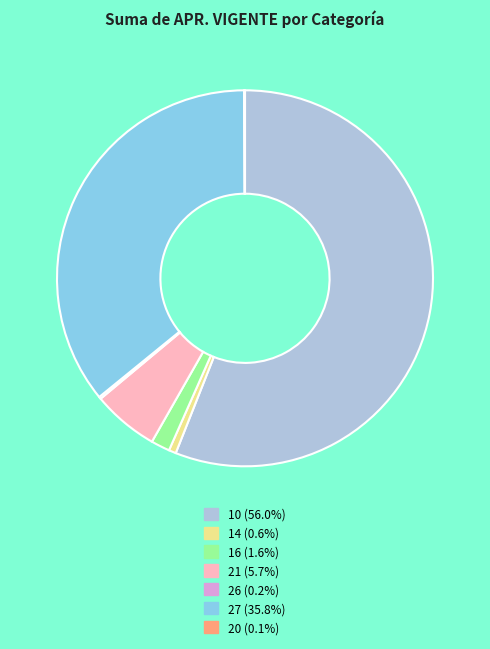

Approximately how many times larger is the value at 14 compared to 16?

0.4